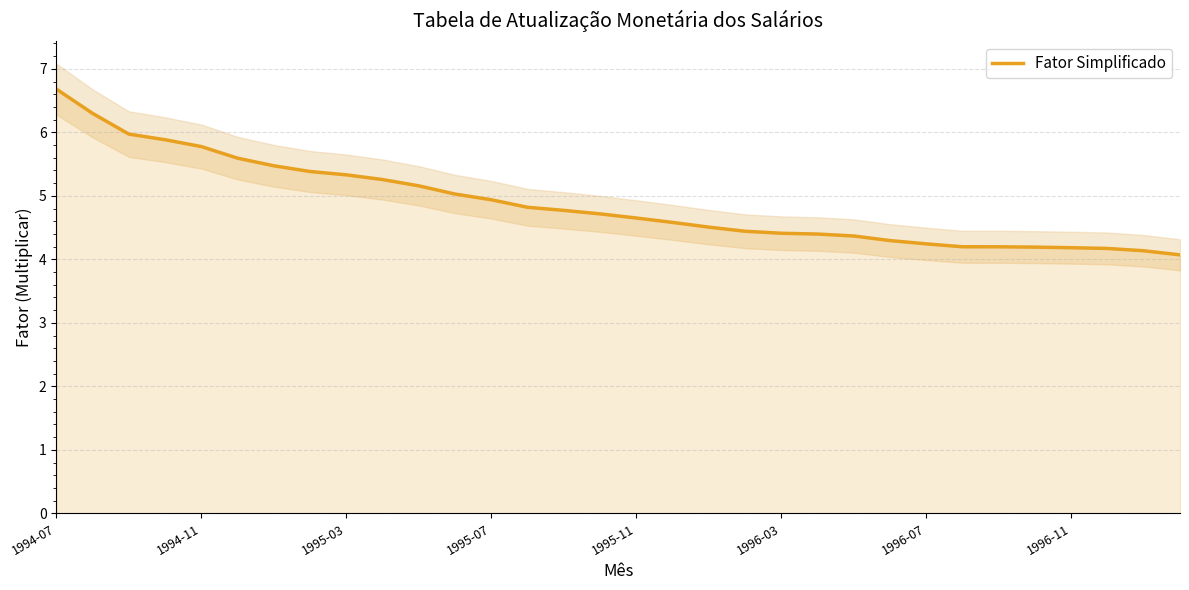

What is the sum of all values?

156.1